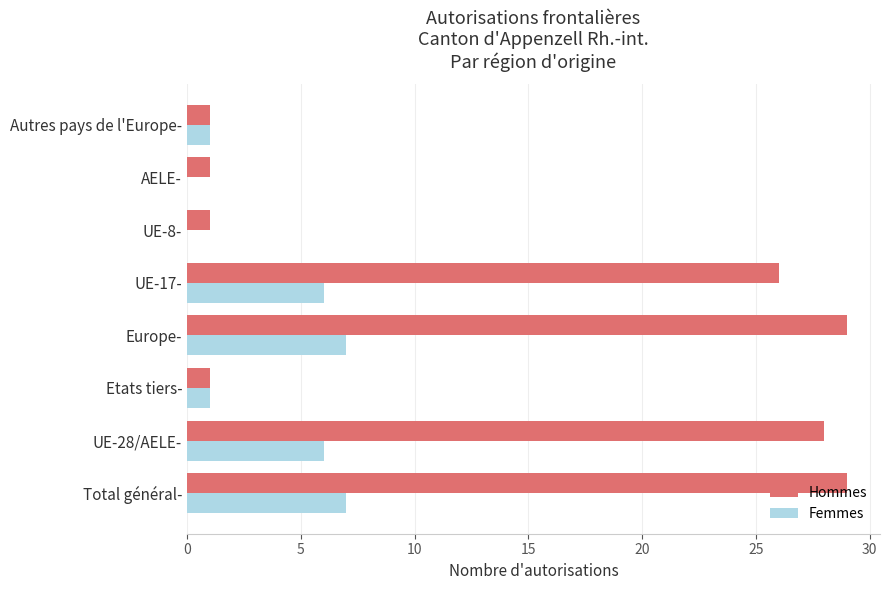

What are all the series names shown in the legend?

Hommes, Femmes